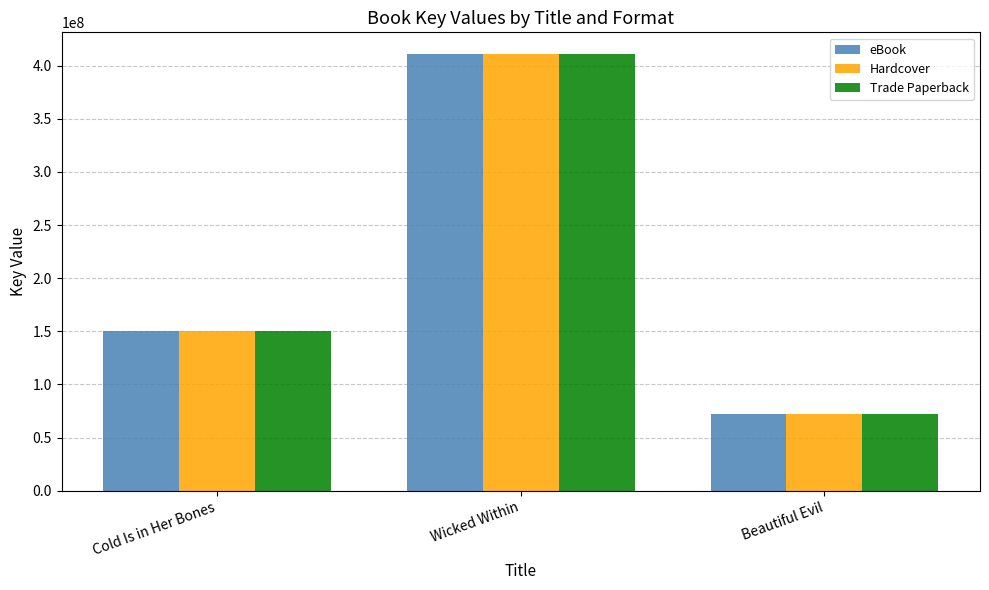

What is the approximate value of eBook at Cold Is in Her Bones?

150591606